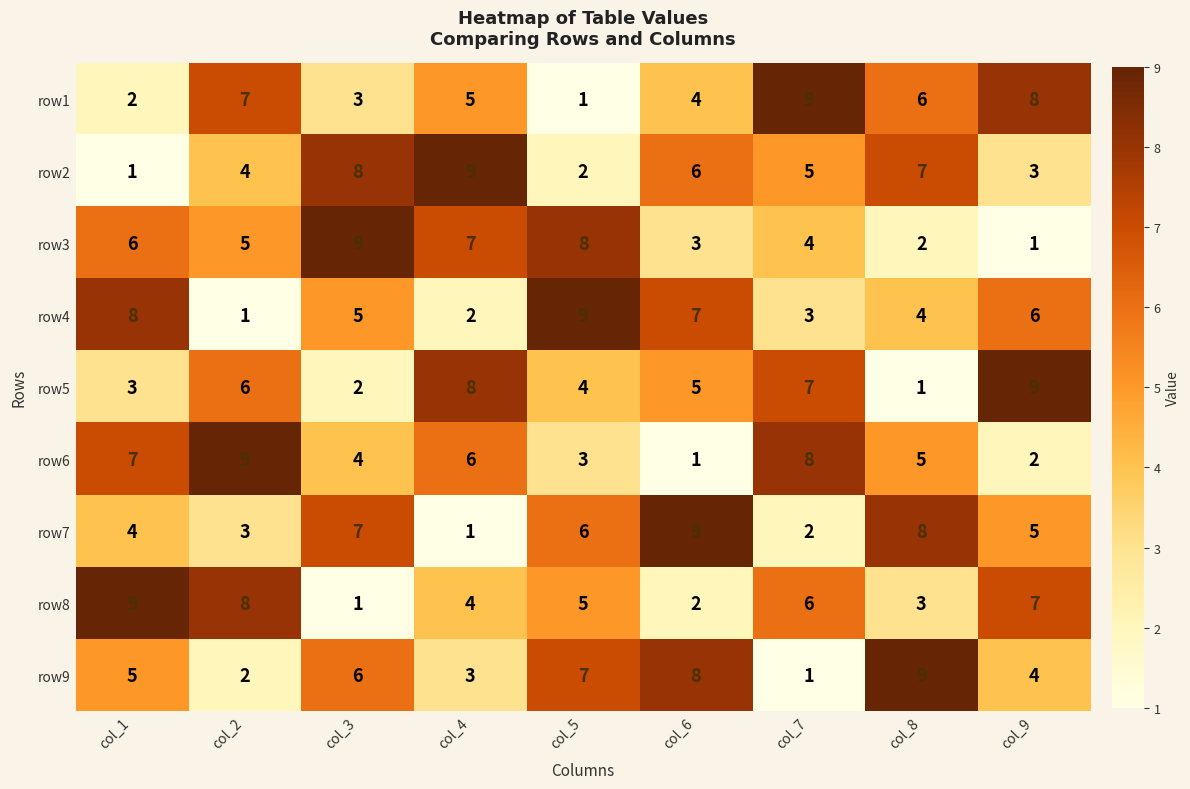

The row1 series shows 3 at col_3. True or false?

True